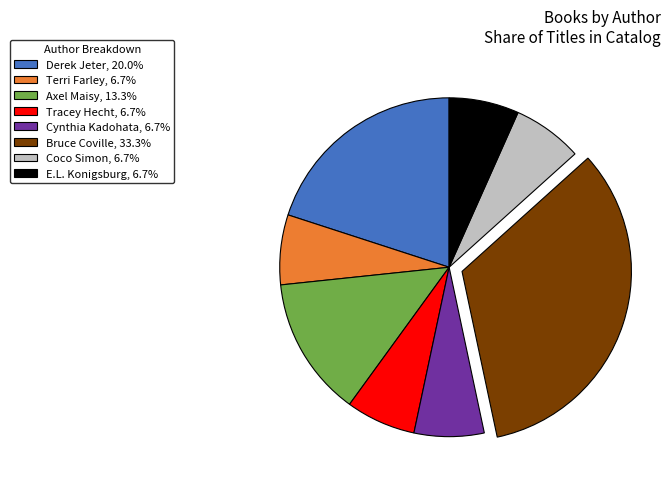

Approximately how many times larger is the value at Derek Jeter, 20.0% compared to Cynthia Kadohata, 6.7%?

3.0